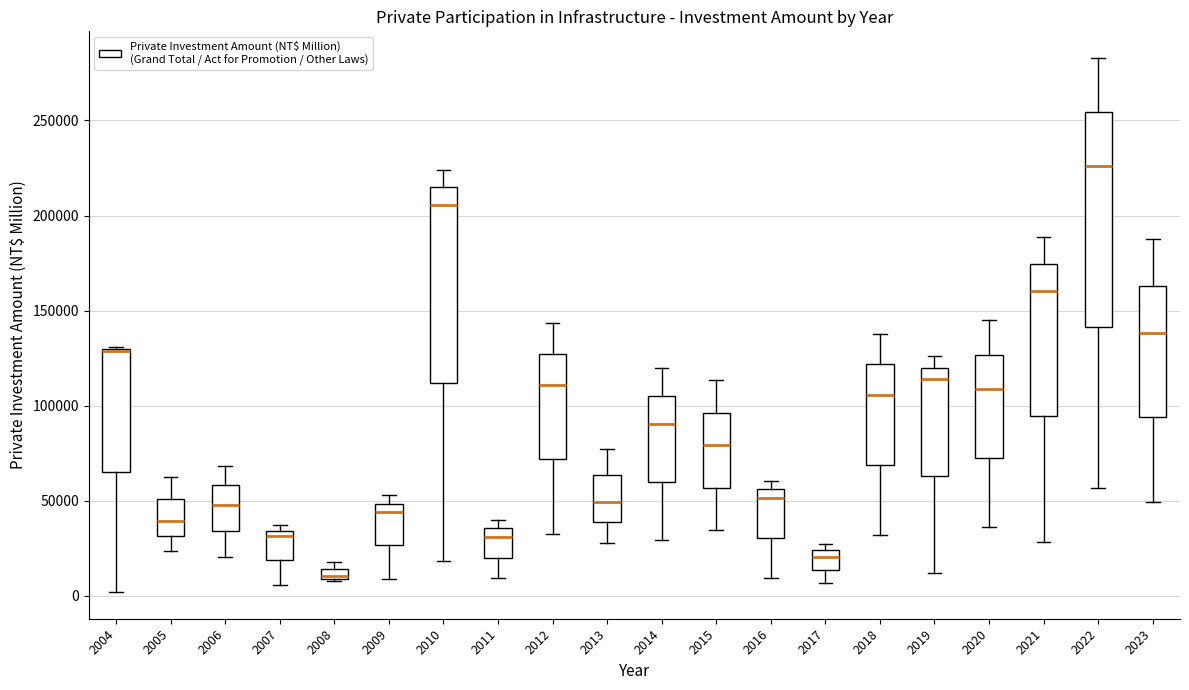

Comparing the boxes themselves (not the whiskers), which one is the tallest?

2022